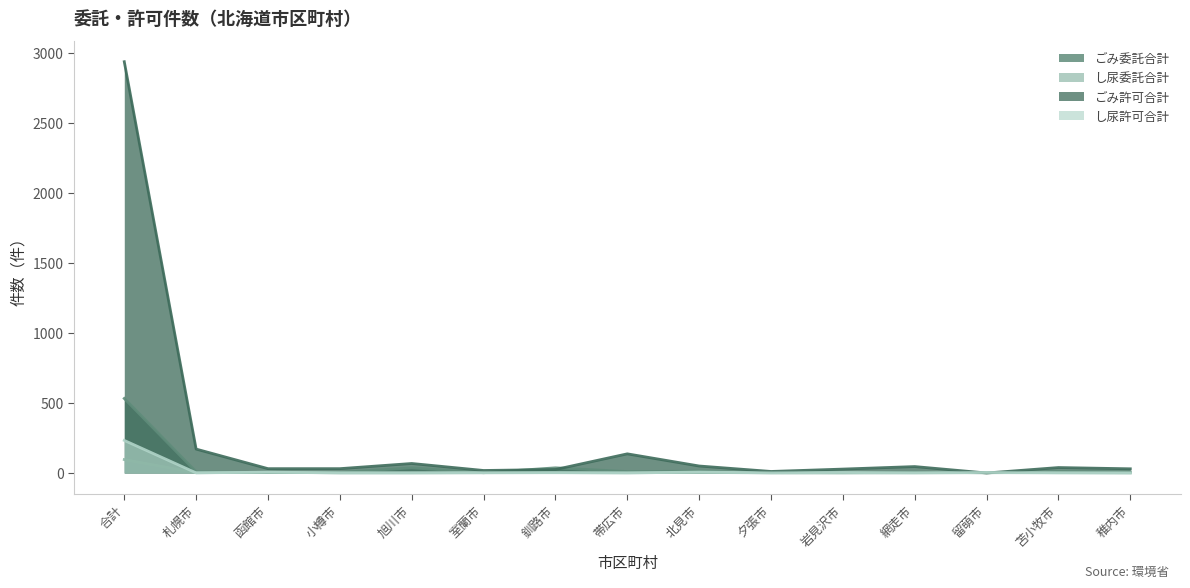

Reading right to left, extract all data points from this chart.

ごみ委託合計: 7	10	2	5	3	4	13	10	37	2	37	4	3	8	533
し尿委託合計: 1	3	2	2	0	1	4	2	3	2	1	1	5	2	96
ごみ許可合計: 30	39	0	46	28	11	50	137	25	18	68	31	31	171	2941
し尿許可合計: 0	0	4	0	4	1	7	0	2	2	1	1	6	1	233